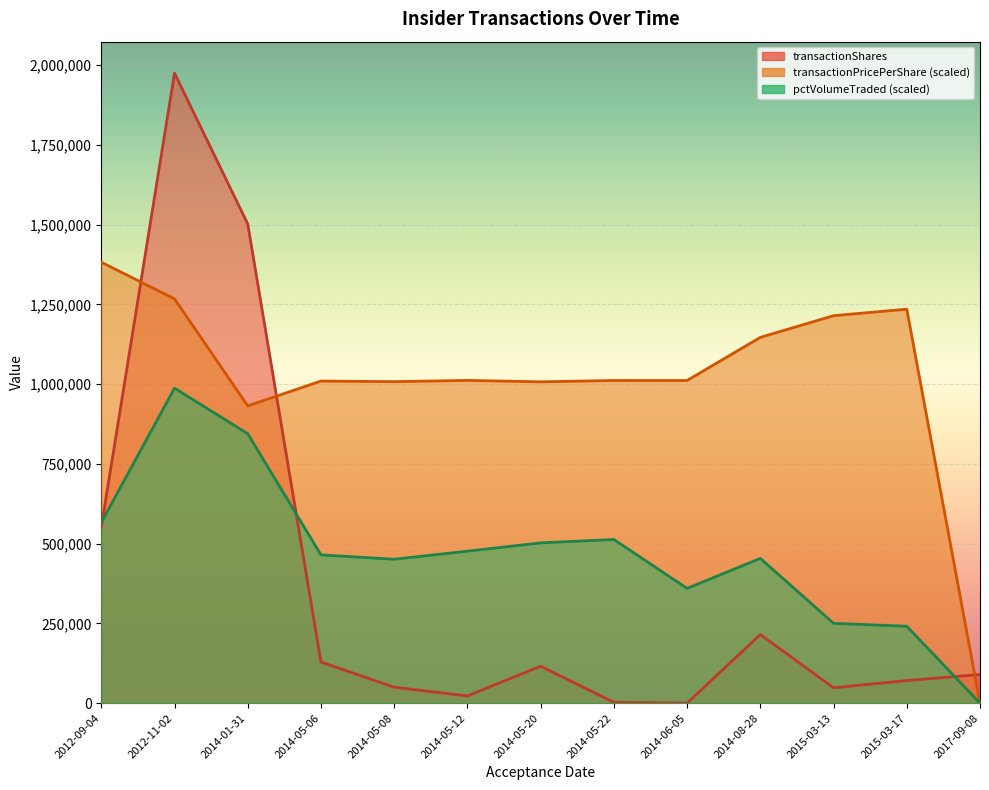

Reading left to right, extract all data points from this chart.

transactionShares: 551522.6	1975002.0	1502387.4	128929.6	49986.7	22591.7	115869.3	2674.7	0.0	215164.5	48178.2	70851.9	89800.7
transactionPricePerShare: 1382501.4	1267452.7	931935.4	1009802.4	1007916.5	1011826.3	1007395.1	1011611.6	1011573.3	1146761.5	1214746.6	1235123.7	0.0
pctVolumeTraded: 566224.9	987501.0	844789.1	464895.0	451101.0	476526.6	502474.3	513062.1	359762.3	453785.2	250379.7	241134.0	0.0